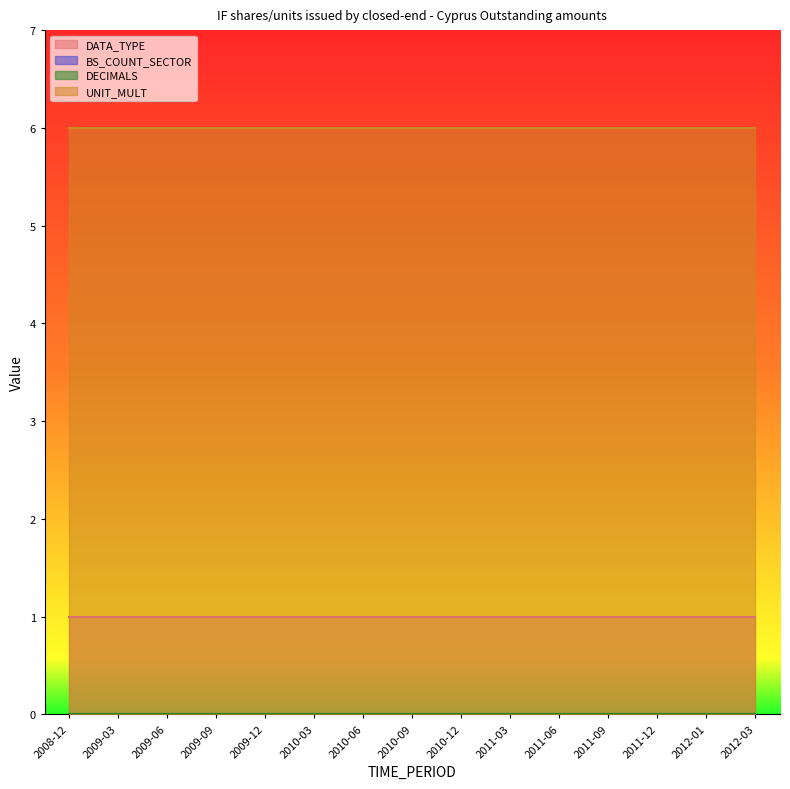

What is the average value of the UNIT_MULT series?

6